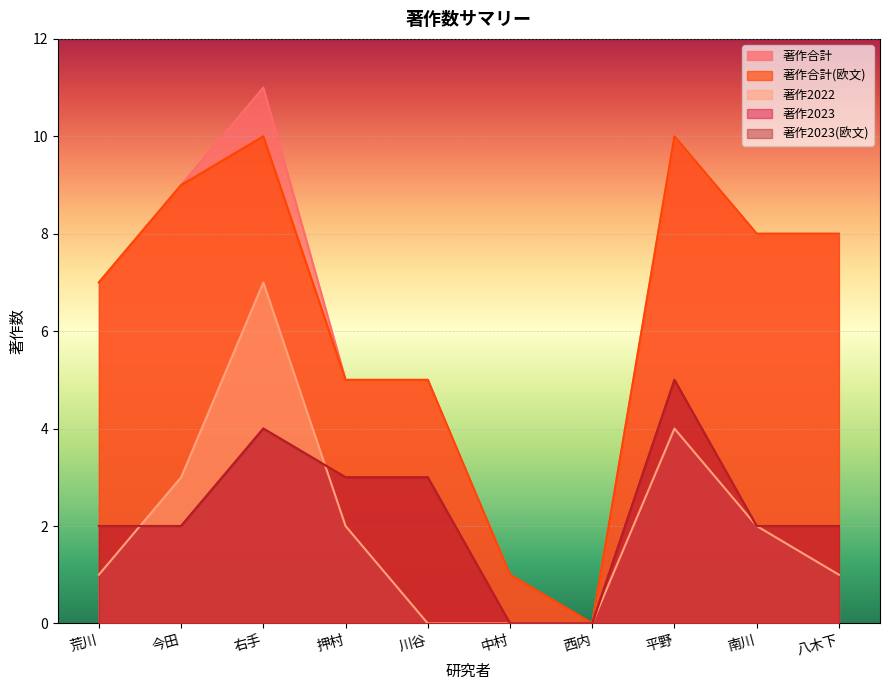

What is the label of the 9th point from the right?

今田